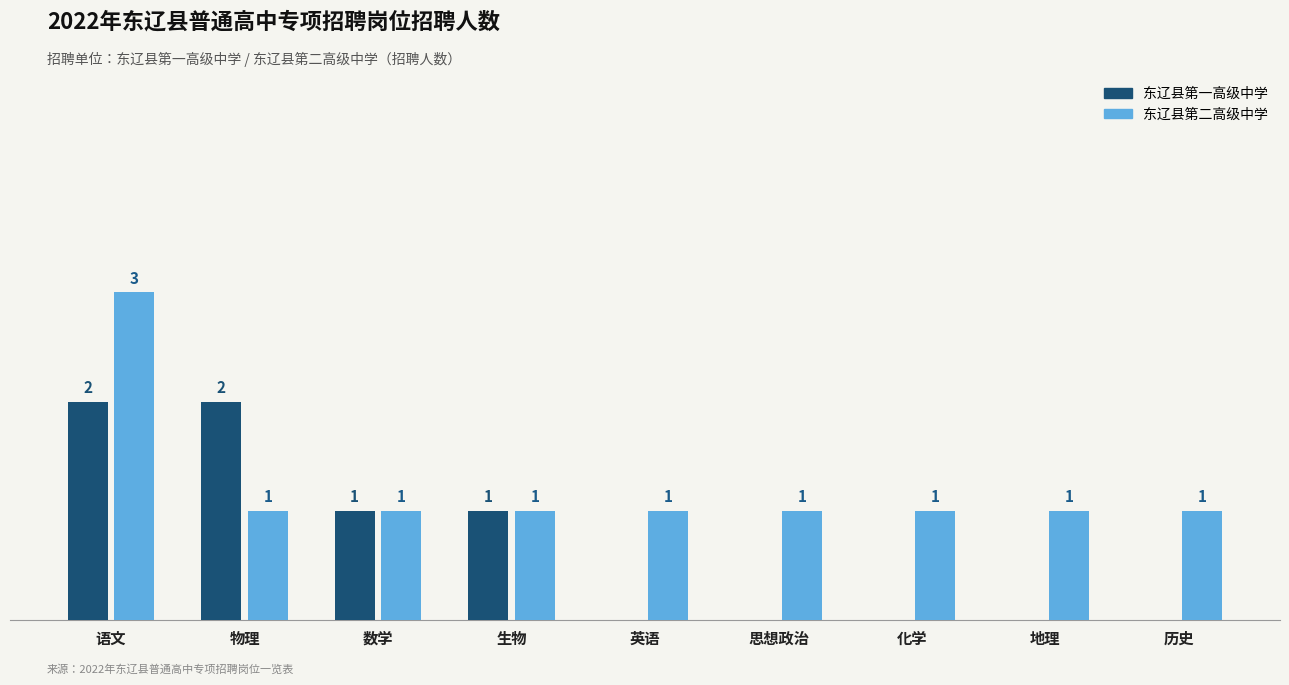

At which category is the sum across all series the highest?

语文